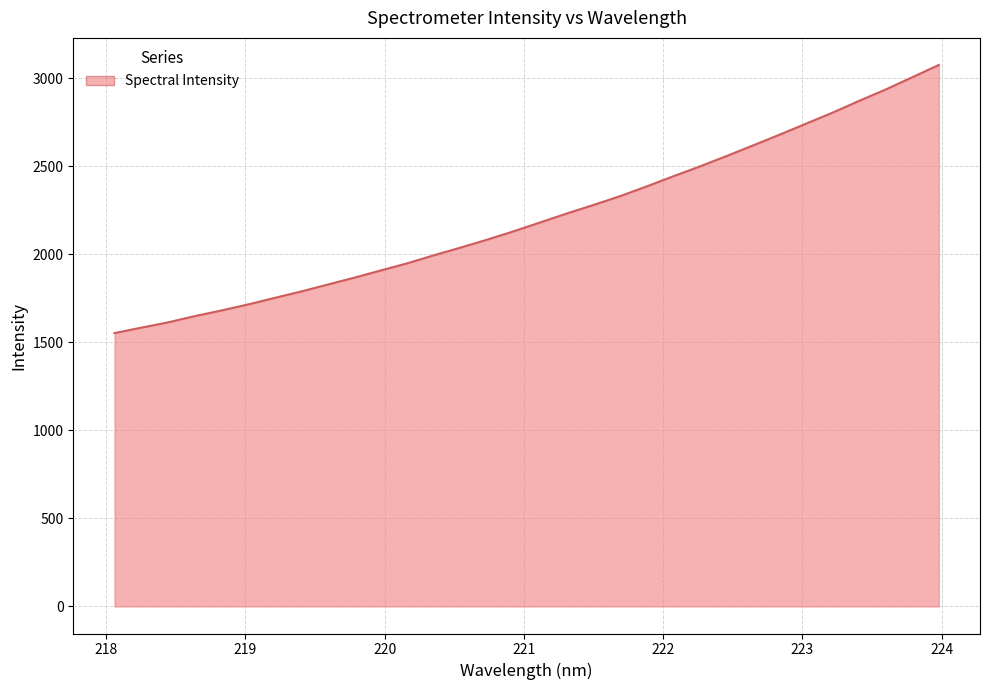

What is the maximum value shown in the chart?

3074.0